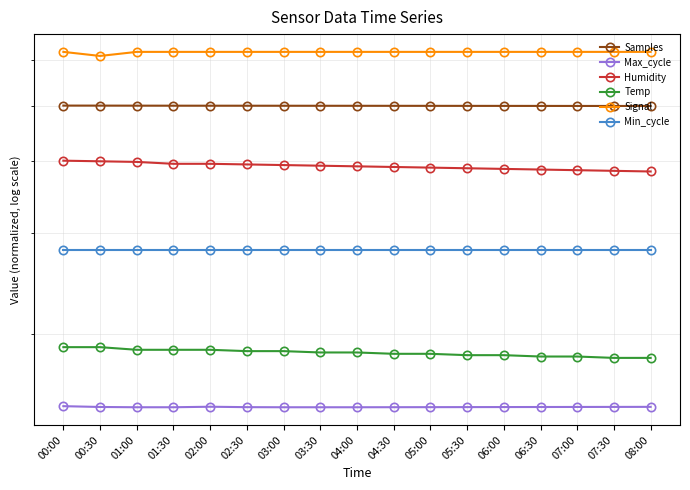

What position from the left is 07:30?

16